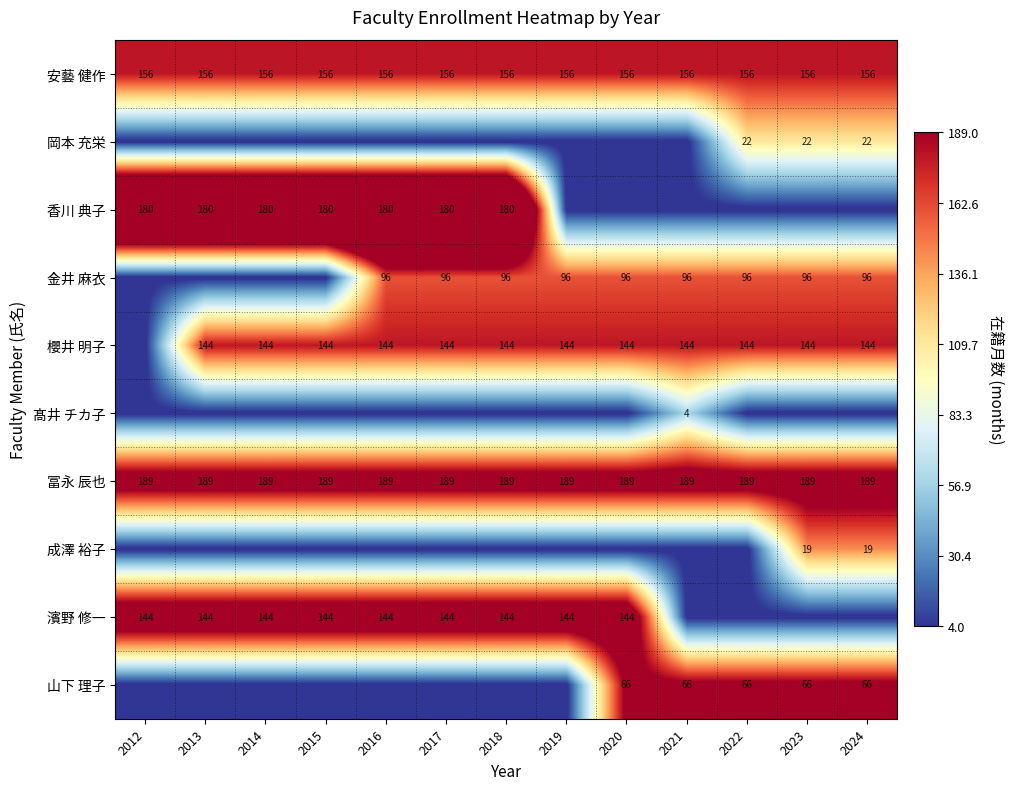

What is the highest value of the 安藝 健作 series?

156